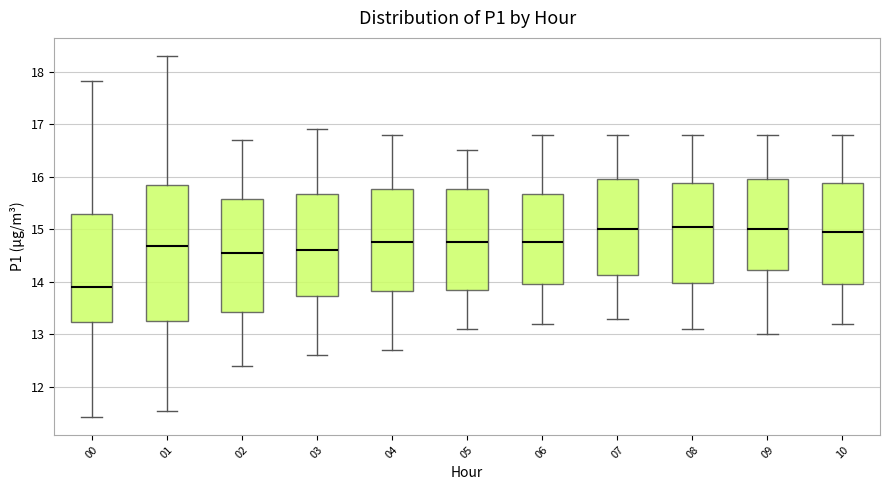

Which box is the tallest, from its lower edge to its upper edge?

01